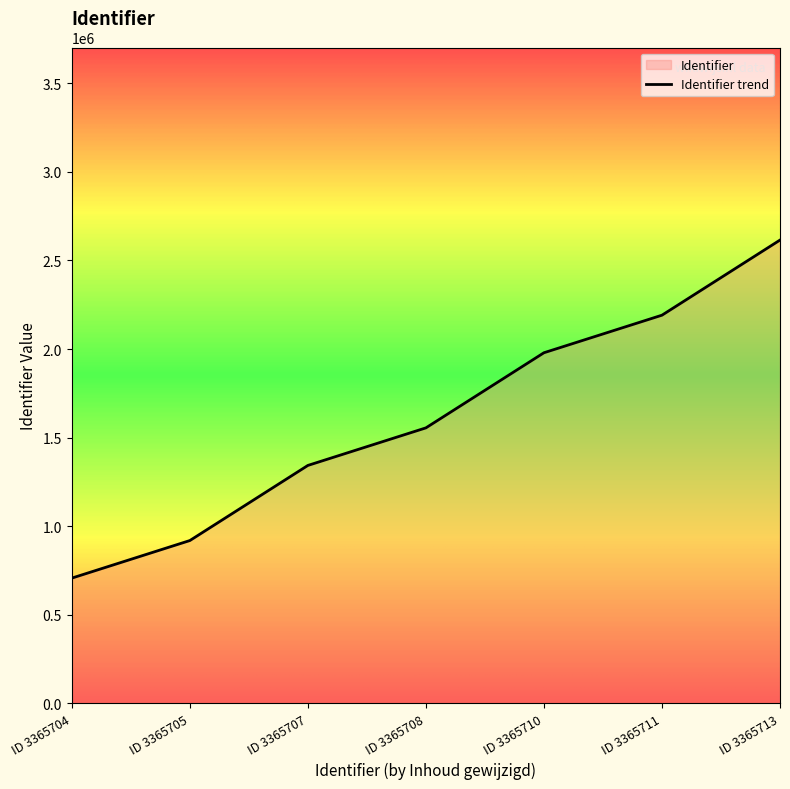

Count the number of categories in the chart.

7